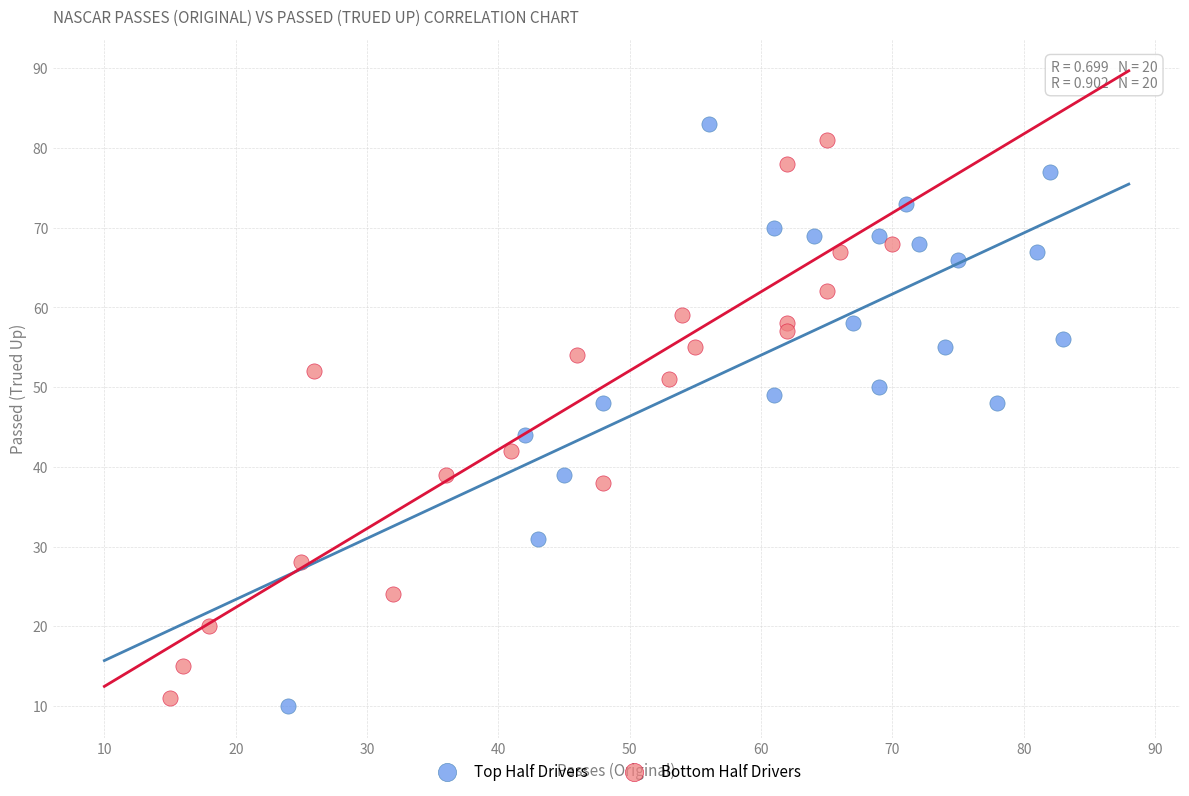

What are all the series names shown in the legend?

Top Half Drivers, Bottom Half Drivers